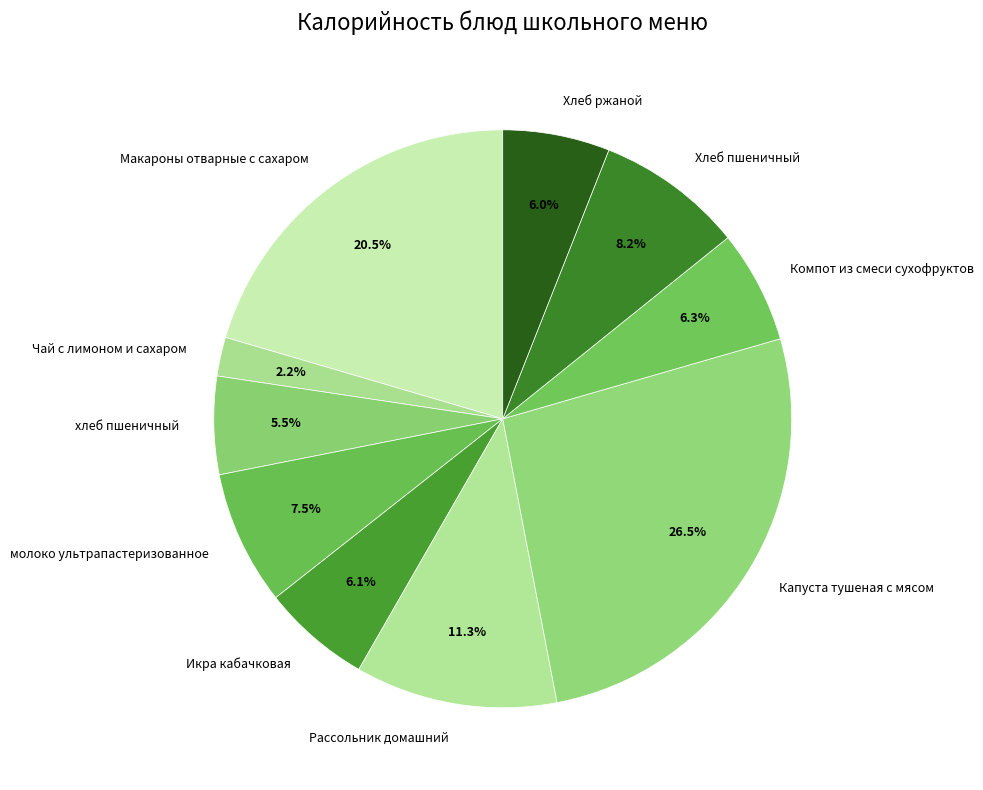

To the nearest percent, what percentage of the pie is Компот из смеси сухофруктов?

6%